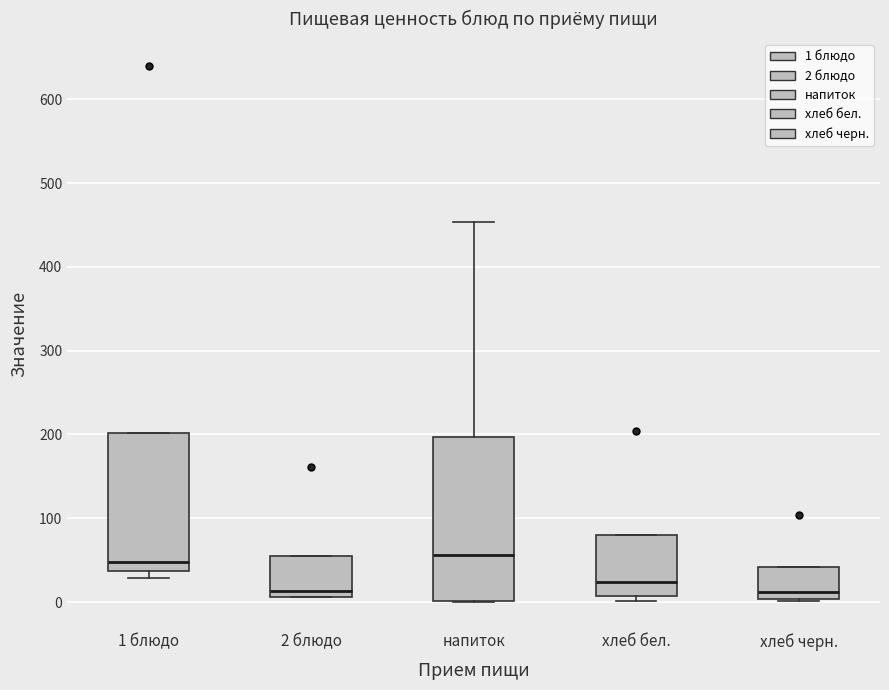

Reading left to right, transcribe this box plot: for each box, give where its median line is, the range the box spans, and where its two whiskers end, as read against the y-axis. The values are not printed on the chart, so give them approximately, as read against the axis.

1 блюдо: median 50, box 40 to 200, whiskers 30 to 200
2 блюдо: median 10 (just above the box's lower edge), box 10 to 60, whiskers 10 to 60
напиток: median 60, box 0 to 200, whiskers 0 to 450
хлеб бел.: median 20, box 10 to 80, whiskers 0 to 80
хлеб черн.: median 10, box 0 to 40, whiskers 0 to 40